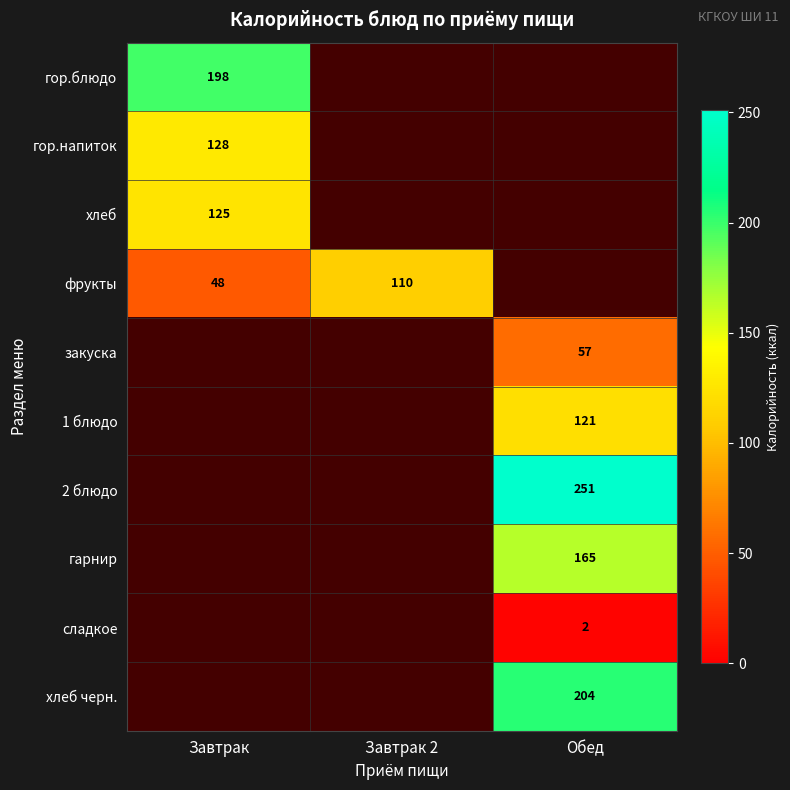

Is it true that фрукты equals 47 at Завтрак 2?

False